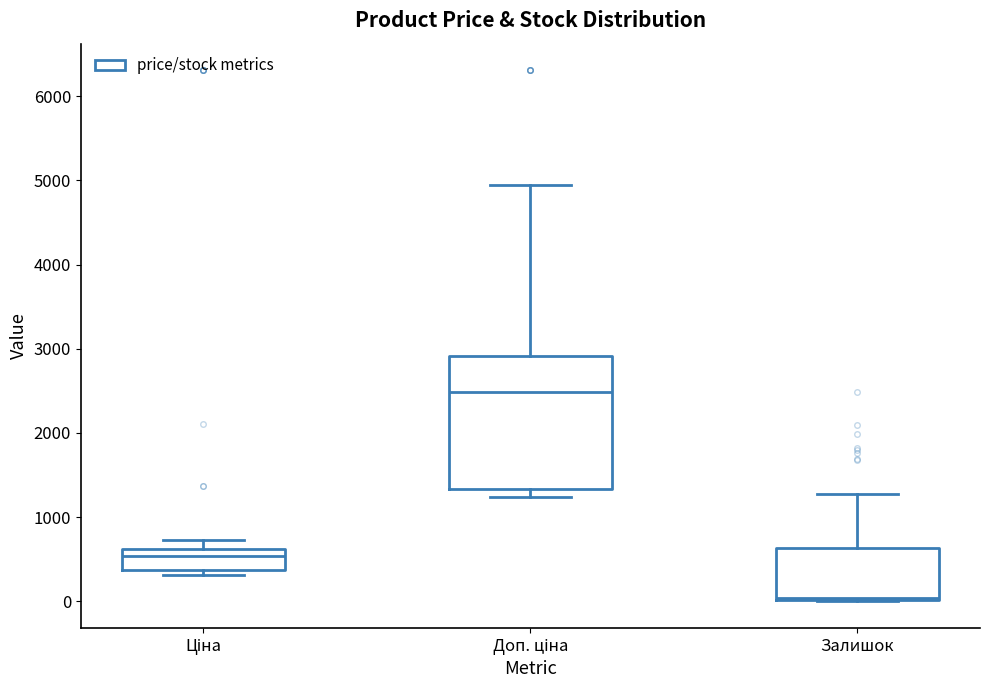

Reading left to right, read every box against the y-axis: the position of its median line, the range the box covers, and the ends of its whiskers. The values are not printed on the chart, so give them approximately, as read against the axis.

Ціна: median 500, box 400 to 600, whiskers 300 to 700
Доп. ціна: median 2500, box 1300 to 2900, whiskers 1200 to 5000
Залишок: median 0 (just above the box's lower edge), box 0 to 600, whiskers 0 to 1300